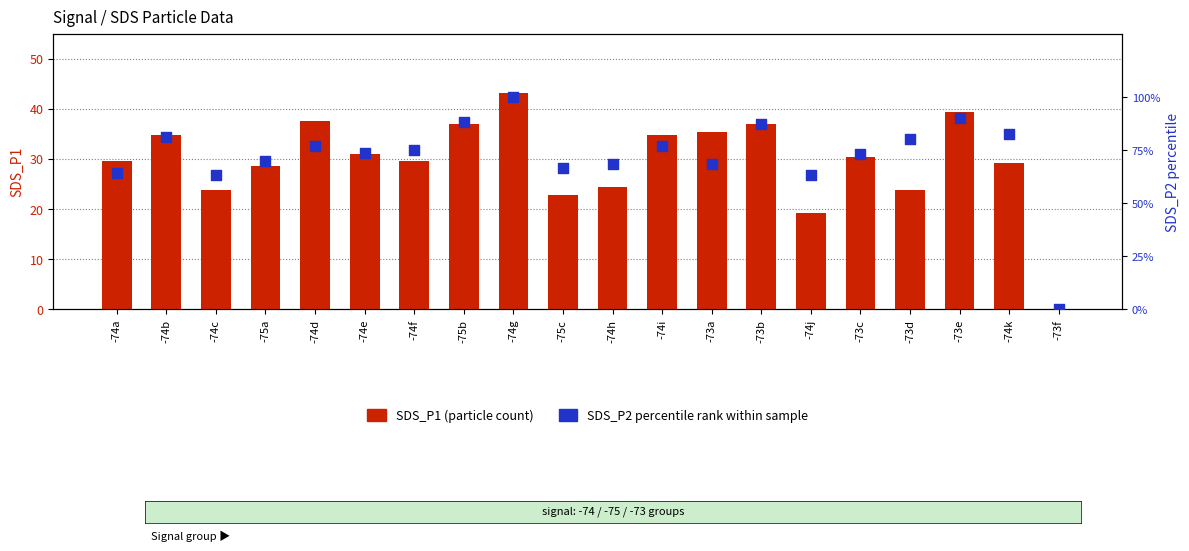

Which series contains the highest Y value?

SDS_P2 percentile rank